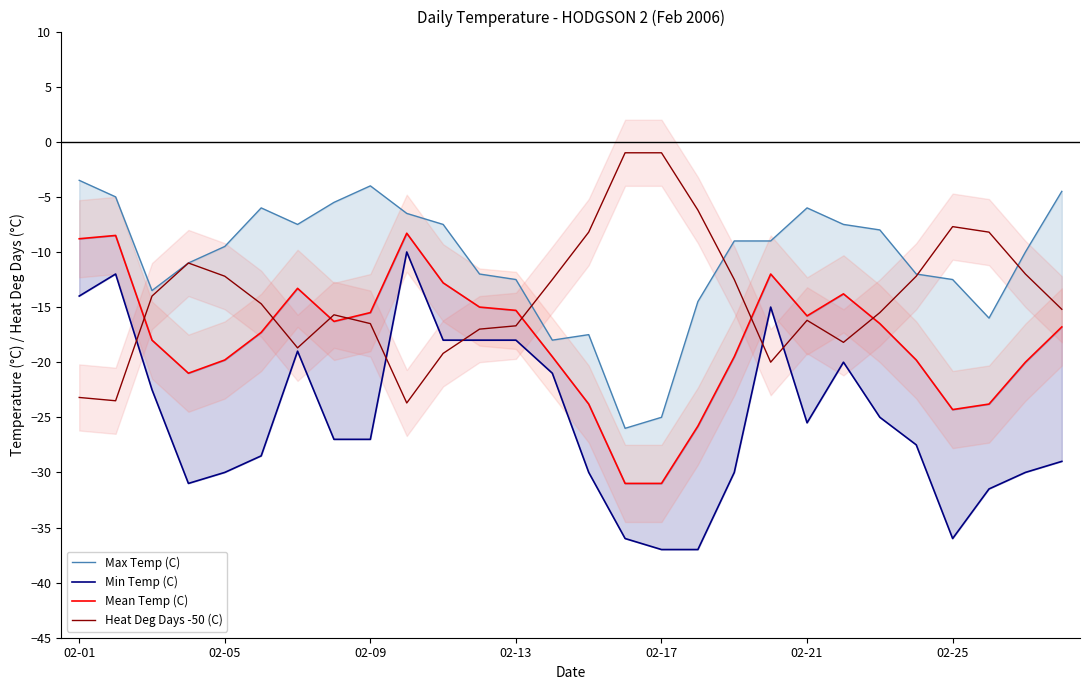

At which category is the sum across all series the highest?

9